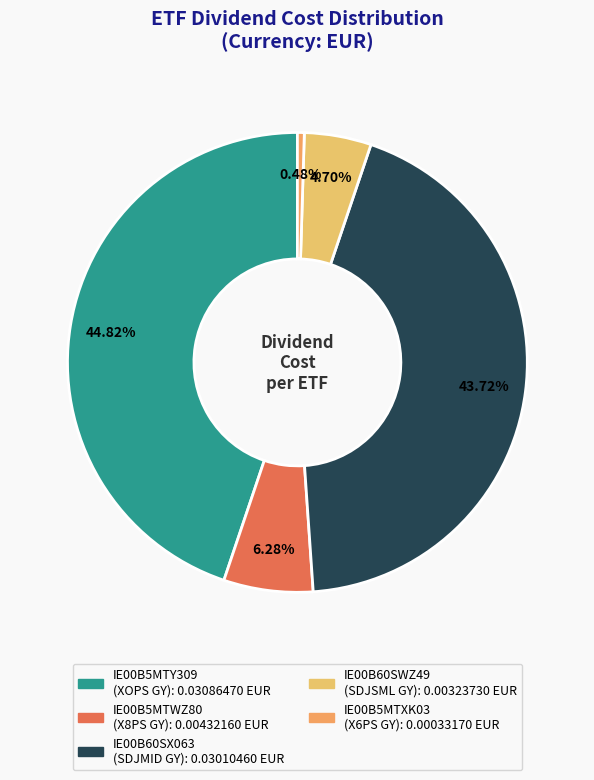

Between IE00B5MTWZ80 and IE00B5MTXK03, which is larger?

IE00B5MTWZ80